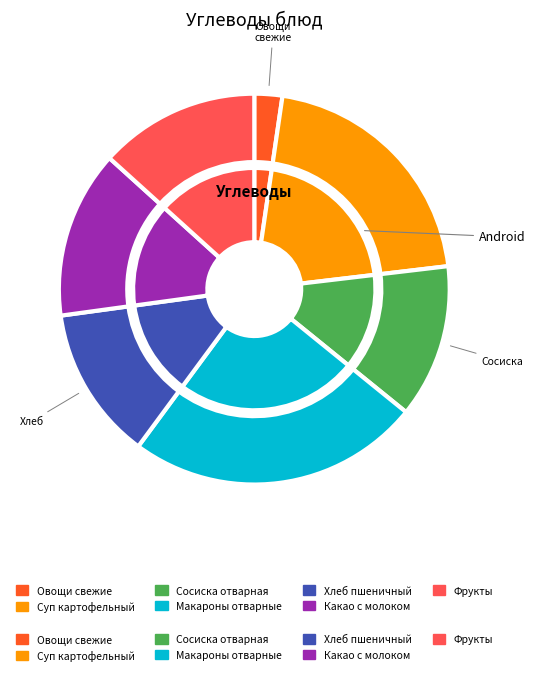

True or false: Макароны отварные accounts for 37% of the total.

False